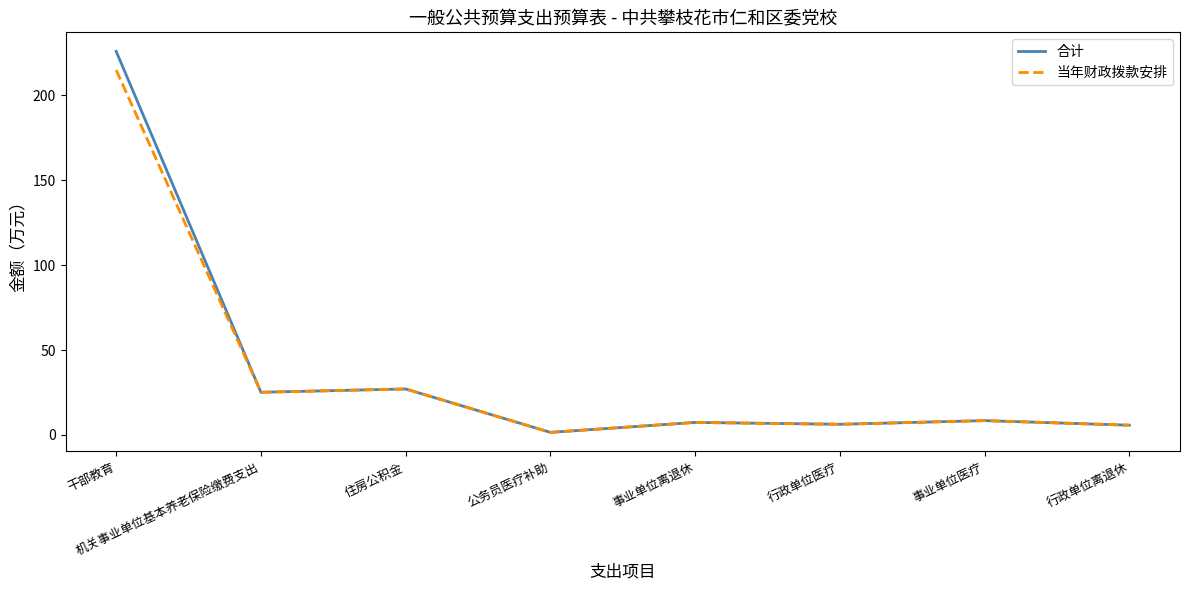

At which category does the chart reach its minimum across all series?

公务员医疗补助